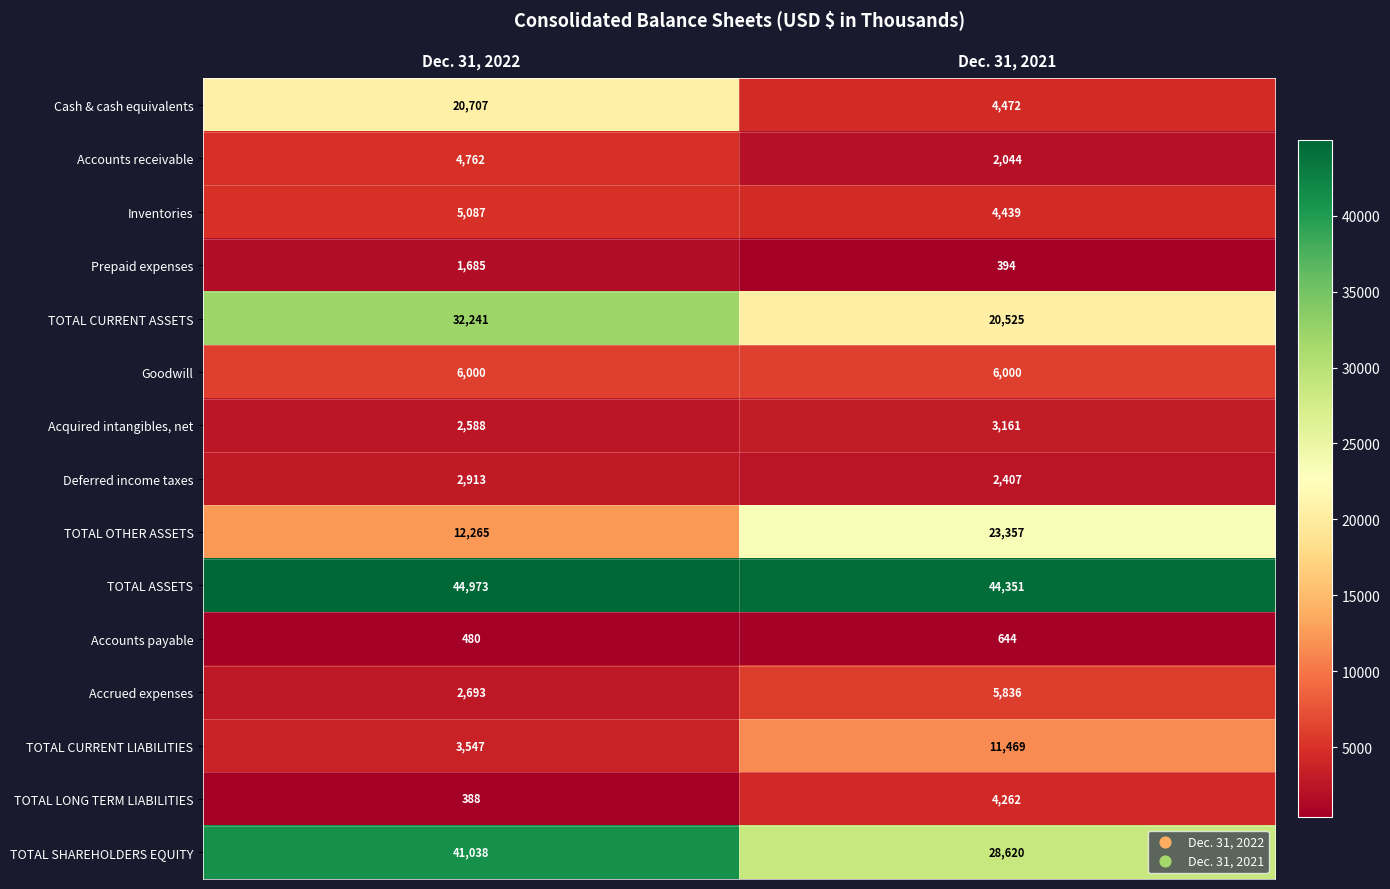

Reading right to left, extract all data points from this chart.

Cash & cash equivalents: Dec. 31, 2021=4472	Dec. 31, 2022=20707
Accounts receivable: Dec. 31, 2021=2044	Dec. 31, 2022=4762
Inventories: Dec. 31, 2021=4439	Dec. 31, 2022=5087
Prepaid expenses: Dec. 31, 2021=394	Dec. 31, 2022=1685
TOTAL CURRENT ASSETS: Dec. 31, 2021=20525	Dec. 31, 2022=32241
Goodwill: Dec. 31, 2021=6000	Dec. 31, 2022=6000
Acquired intangibles, net: Dec. 31, 2021=3161	Dec. 31, 2022=2588
Deferred income taxes: Dec. 31, 2021=2407	Dec. 31, 2022=2913
TOTAL OTHER ASSETS: Dec. 31, 2021=23357	Dec. 31, 2022=12265
TOTAL ASSETS: Dec. 31, 2021=44351	Dec. 31, 2022=44973
Accounts payable: Dec. 31, 2021=644	Dec. 31, 2022=480
Accrued expenses: Dec. 31, 2021=5836	Dec. 31, 2022=2693
TOTAL CURRENT LIABILITIES: Dec. 31, 2021=11469	Dec. 31, 2022=3547
TOTAL LONG TERM LIABILITIES: Dec. 31, 2021=4262	Dec. 31, 2022=388
TOTAL SHAREHOLDERS EQUITY: Dec. 31, 2021=28620	Dec. 31, 2022=41038